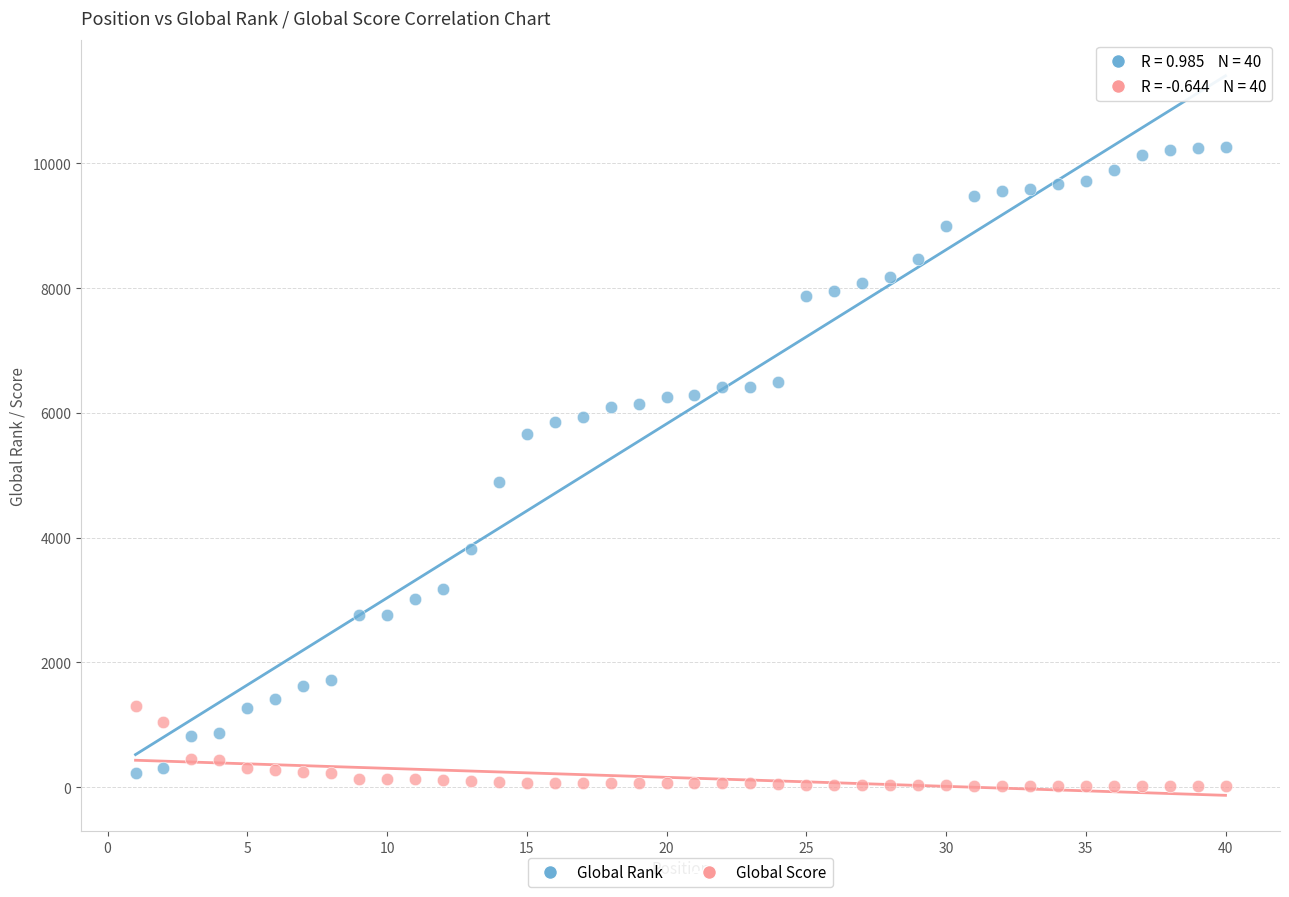

Across all series, what Y value is closest to 5138?

4894